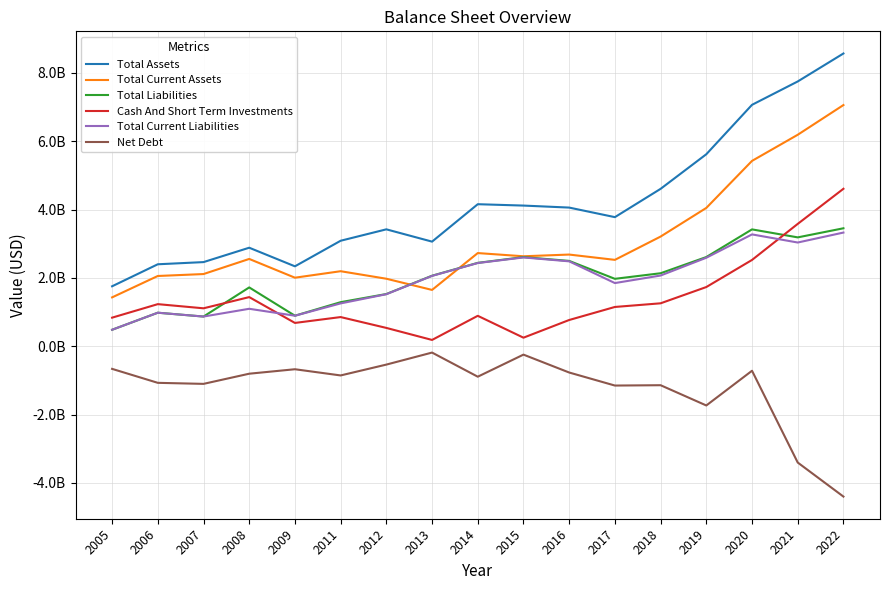

Does the chart display data point markers on the line(s)?

No